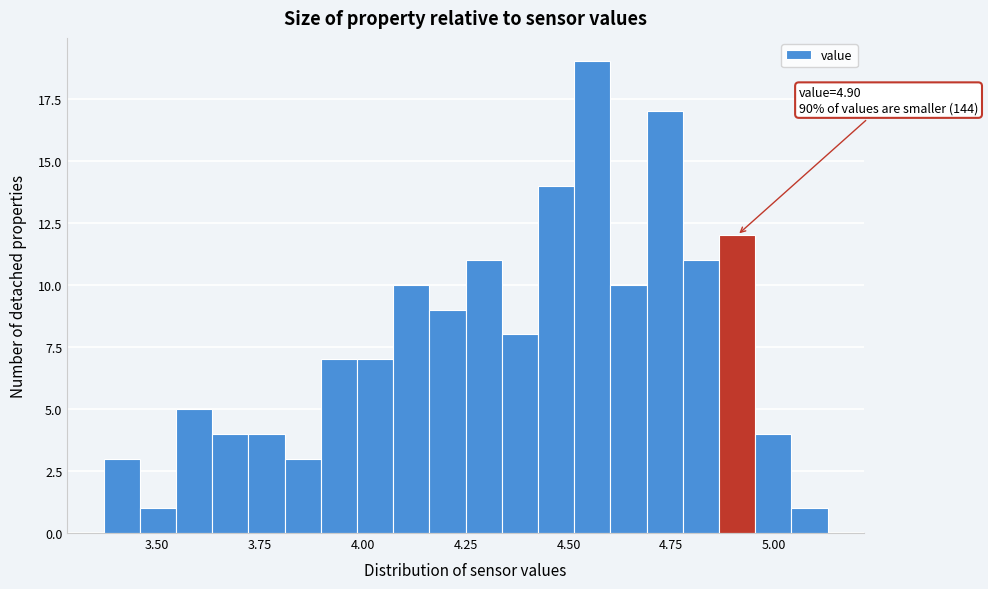

Around what value on the x-axis is the tallest bar? Give the approximate position of its centre, as read against the axis.

4.55